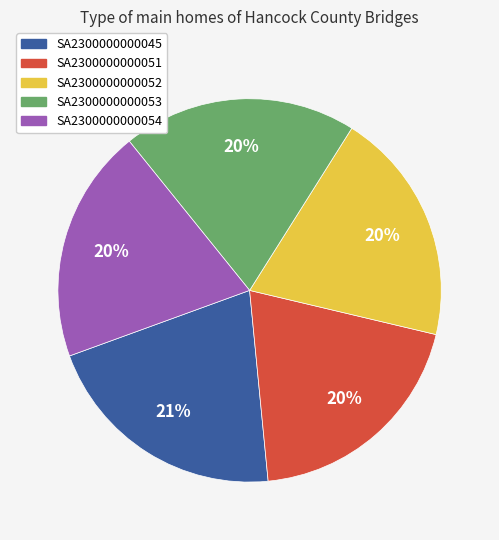

What is the ratio of the value at SA2300000000052 to the value at SA2300000000051?

1.0